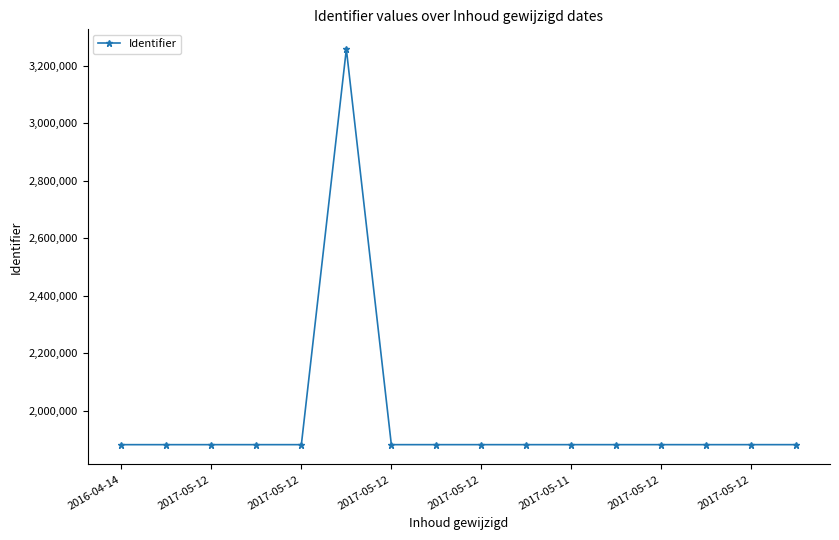

Is this an area chart (filled region under the line)?

No